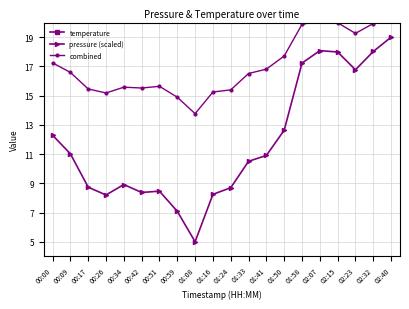

Where is the first local minimum for combined?

00:26